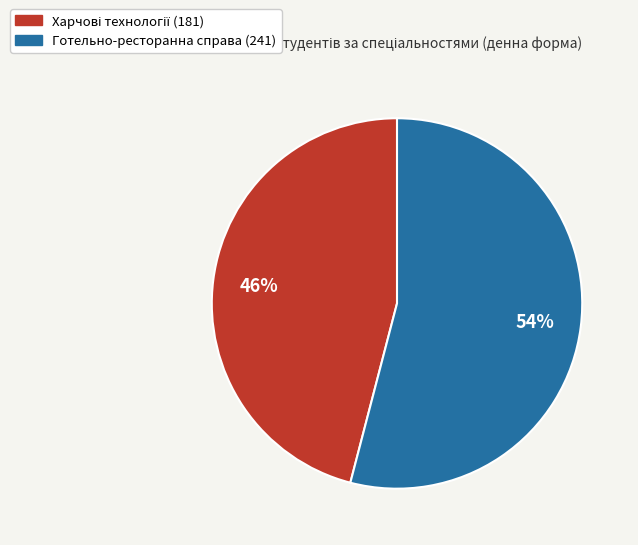

Does any single category account for the majority?

Yes